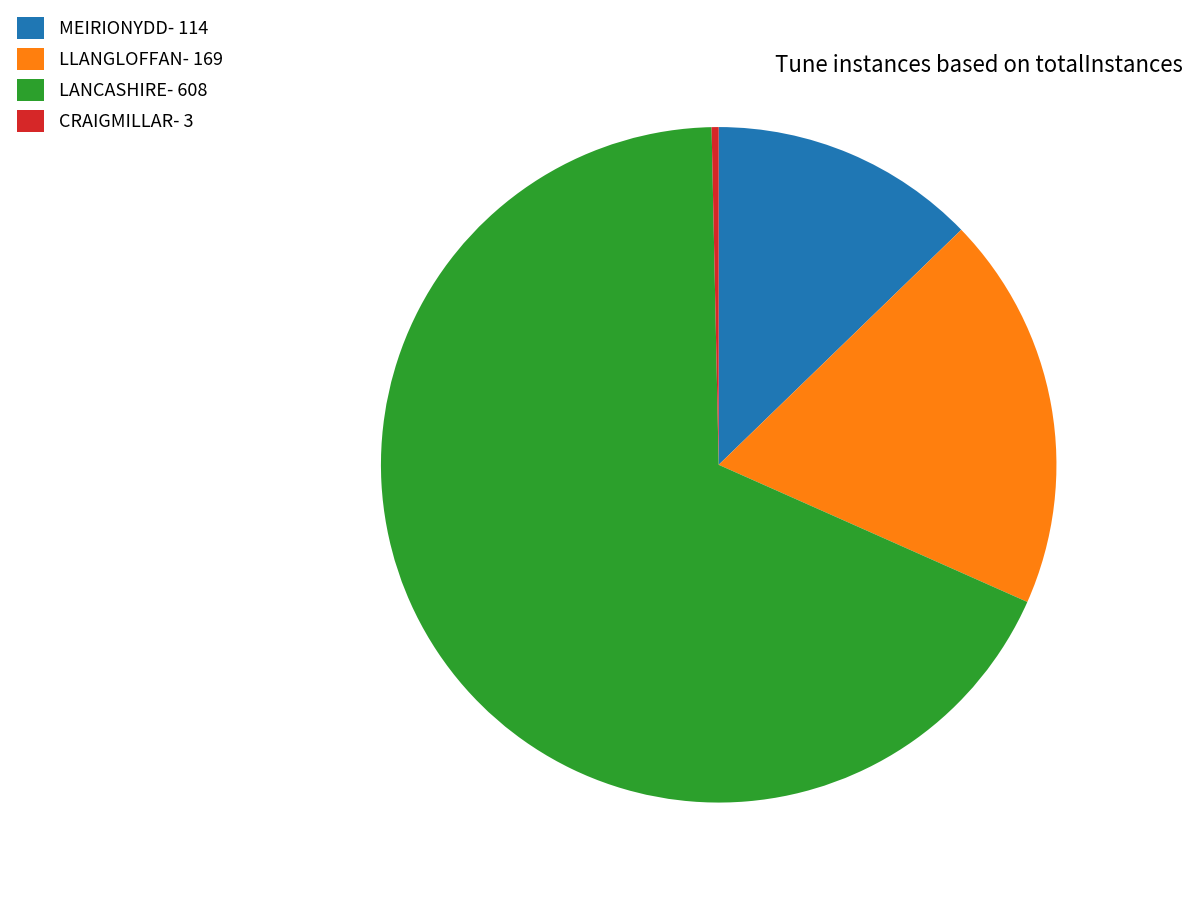

How many segments does this pie chart have?

4